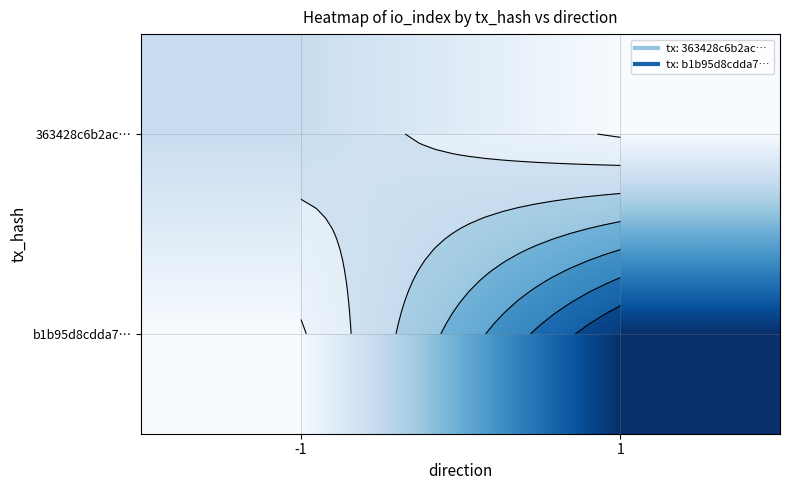

What is the greatest value displayed?

30